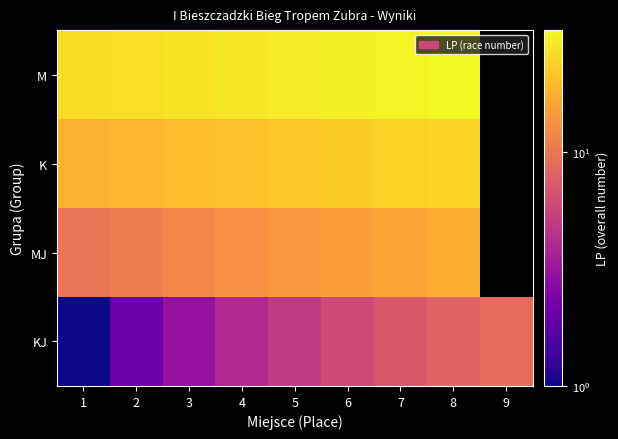

True or false: M has a value of 32.0 at 7.

True